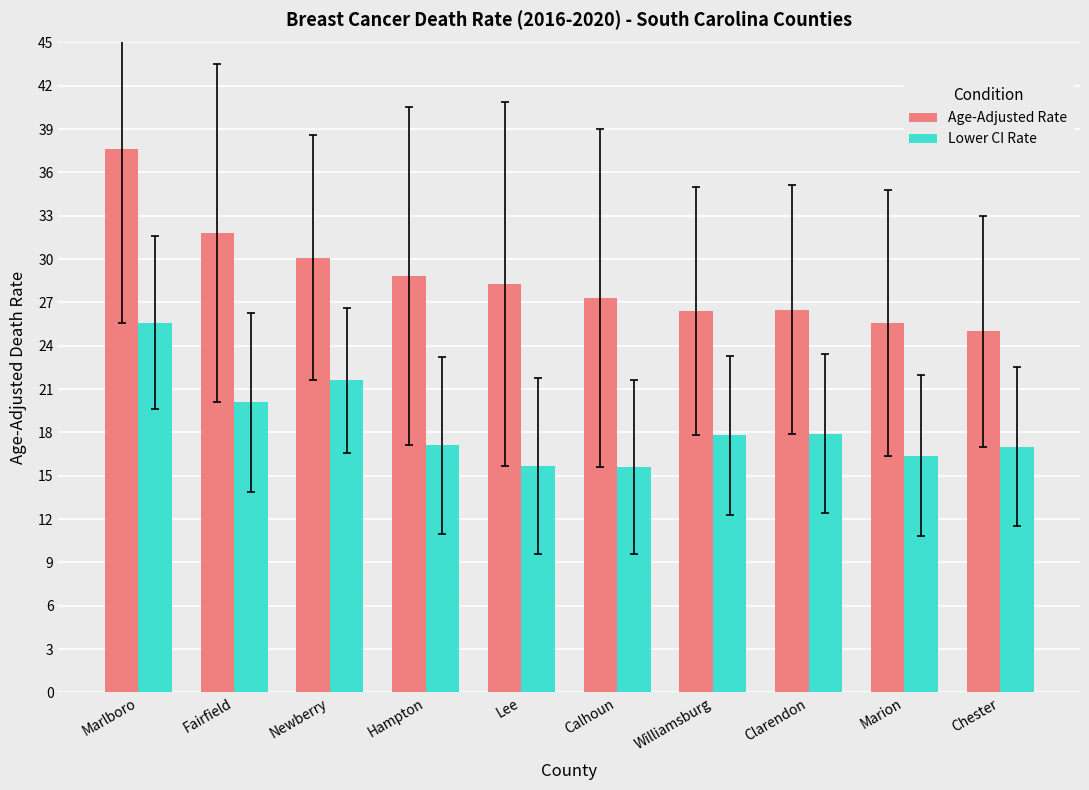

What is the spread (max minus min) of values at Calhoun?

11.7